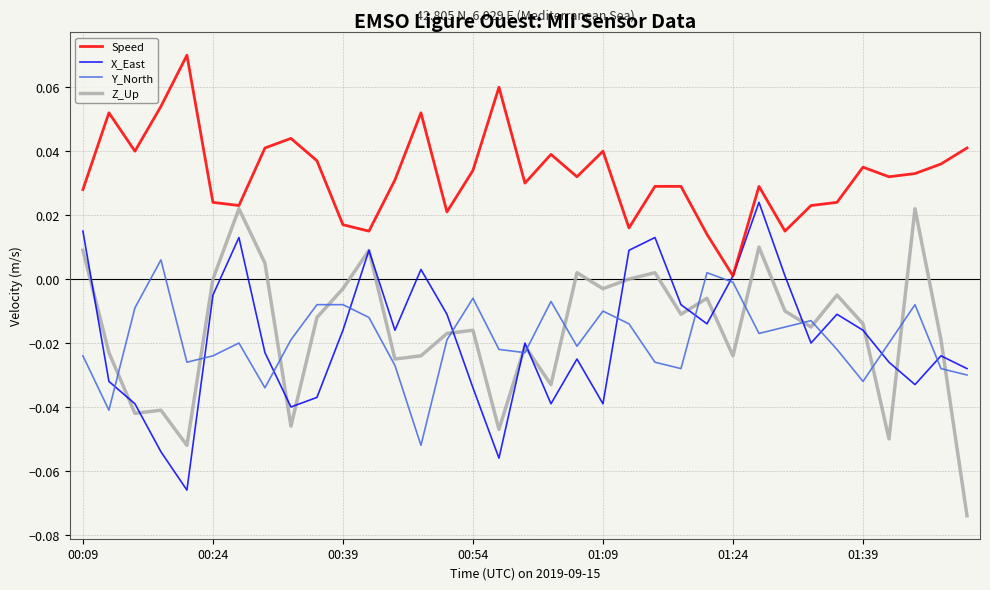

Which series has the largest total across all categories?

Speed